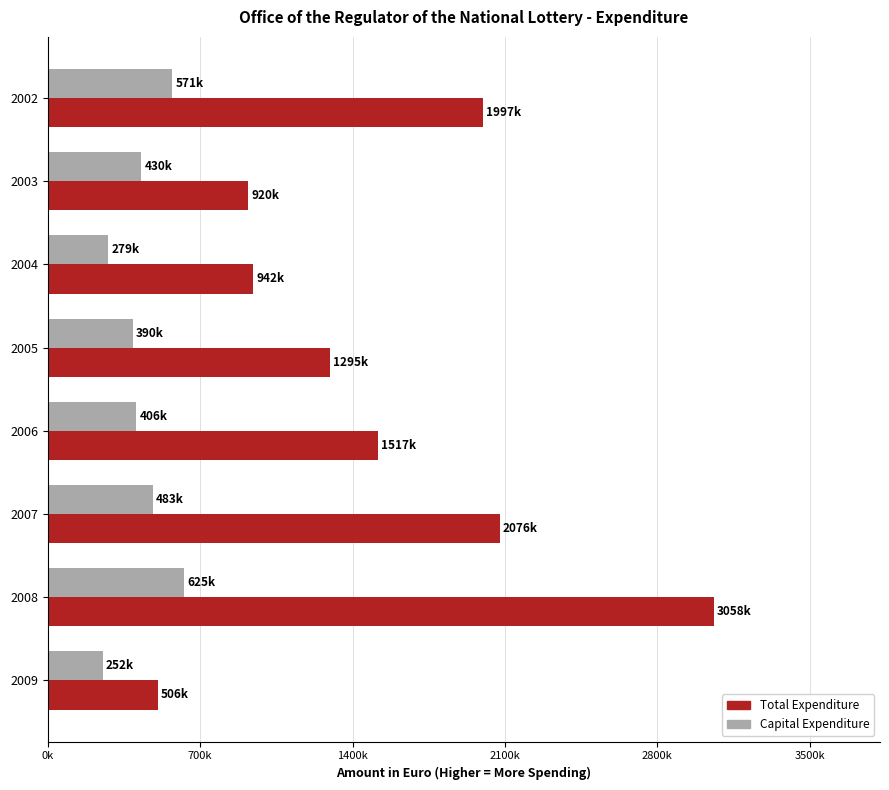

Which series has the largest range (max minus min)?

Total Expenditure